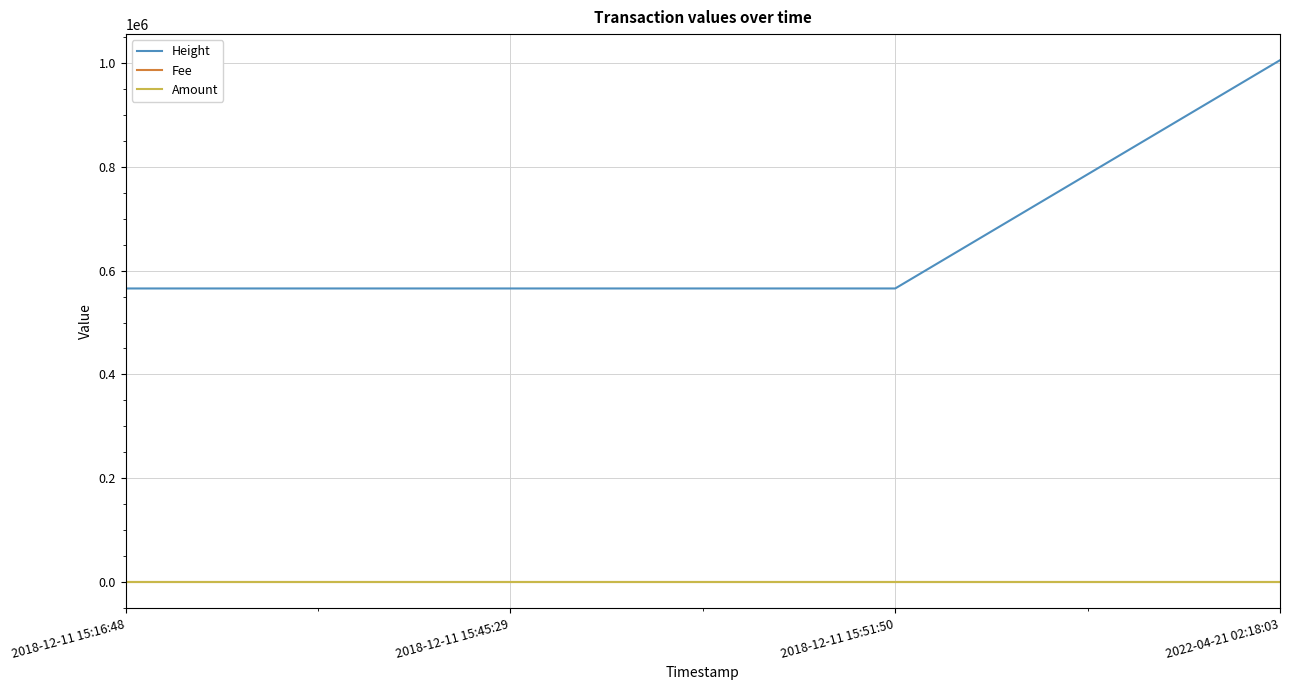

What is the maximum value shown in the chart?

1005560.0